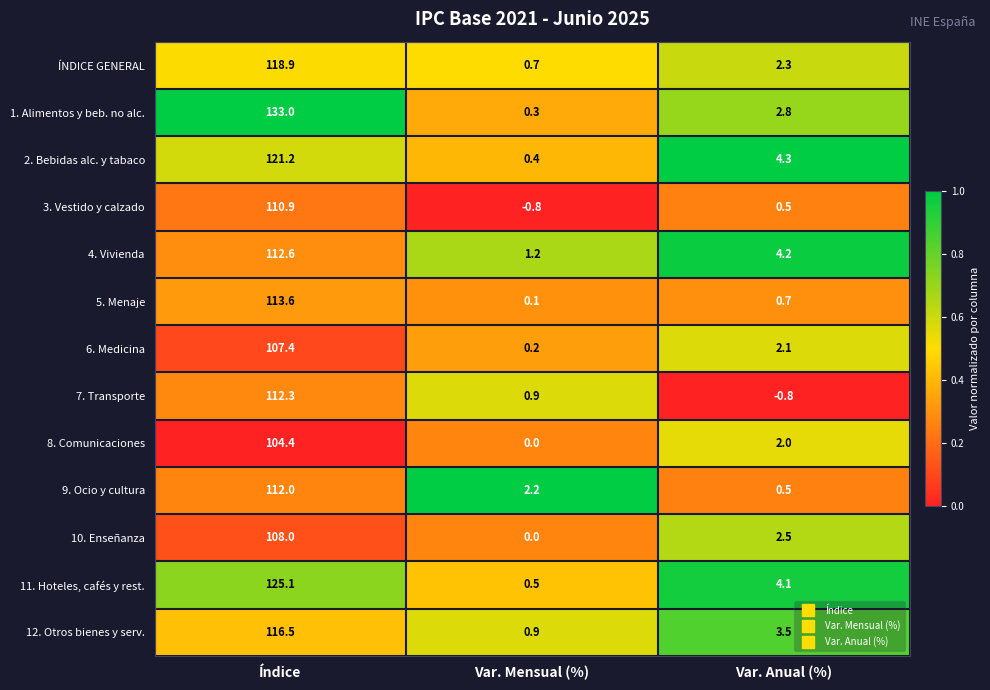

List the series in order of their peak value, highest first.

1. Alimentos y beb. no alc., 11. Hoteles, cafés y rest., 2. Bebidas alc. y tabaco, ÍNDICE GENERAL, 12. Otros bienes y serv., 5. Menaje, 4. Vivienda, 7. Transporte, 9. Ocio y cultura, 3. Vestido y calzado, 10. Enseñanza, 6. Medicina, 8. Comunicaciones